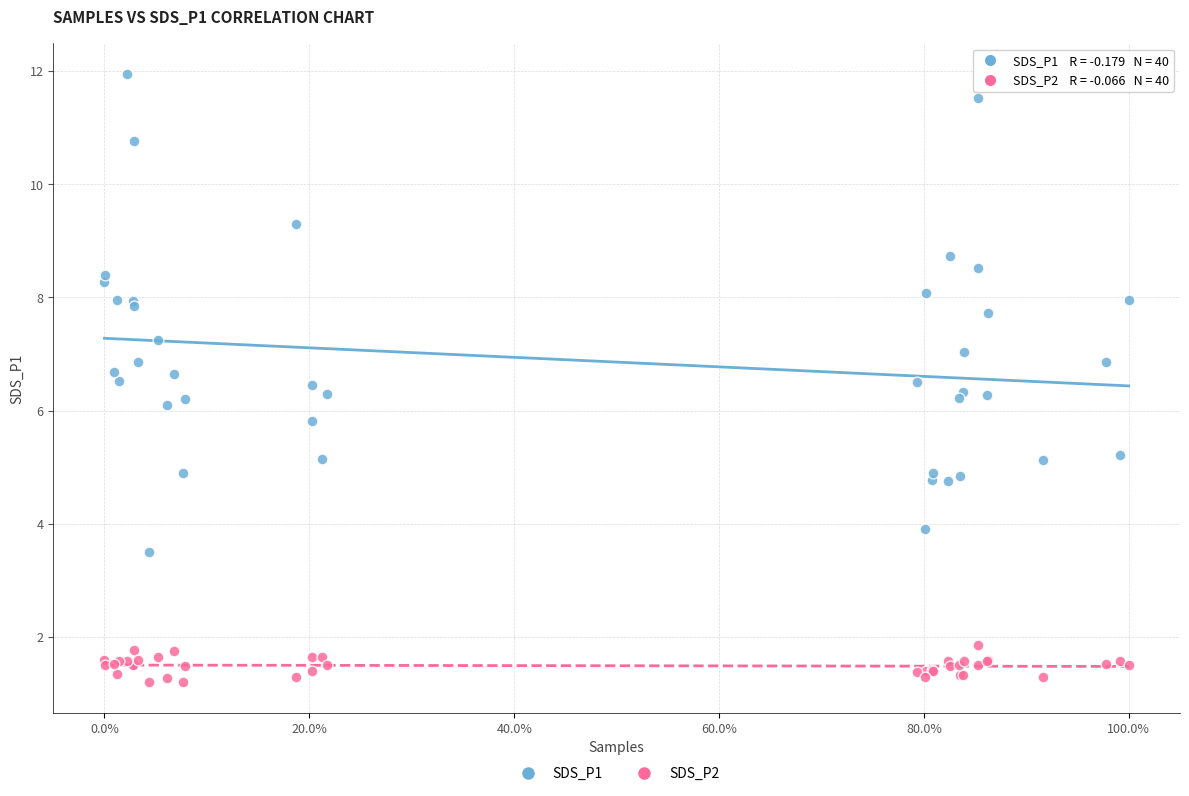

Which series has the largest Y range (max minus min)?

SDS_P1